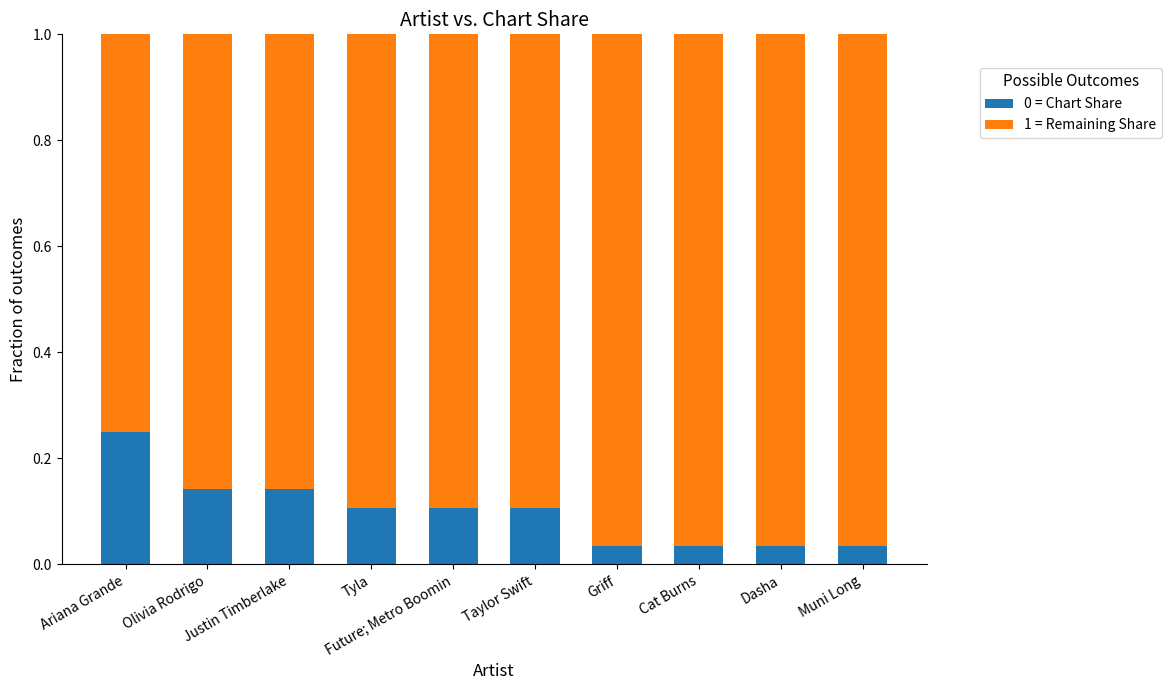

Count the number of data series in this chart.

2